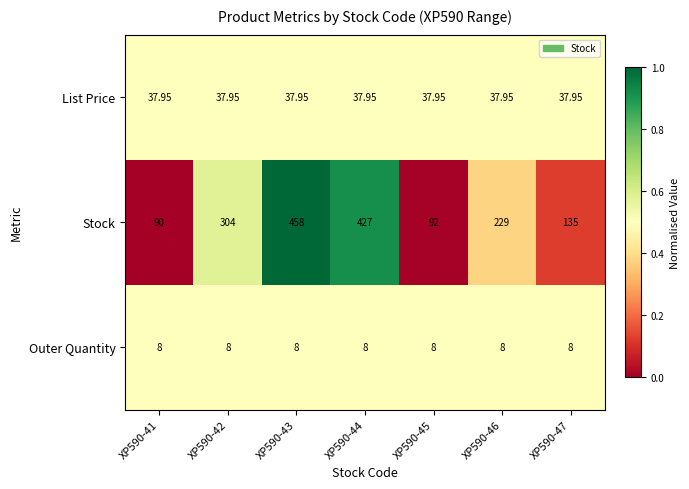

At XP590-41, list the series in order from largest to smallest.

Stock, List Price, Outer Quantity